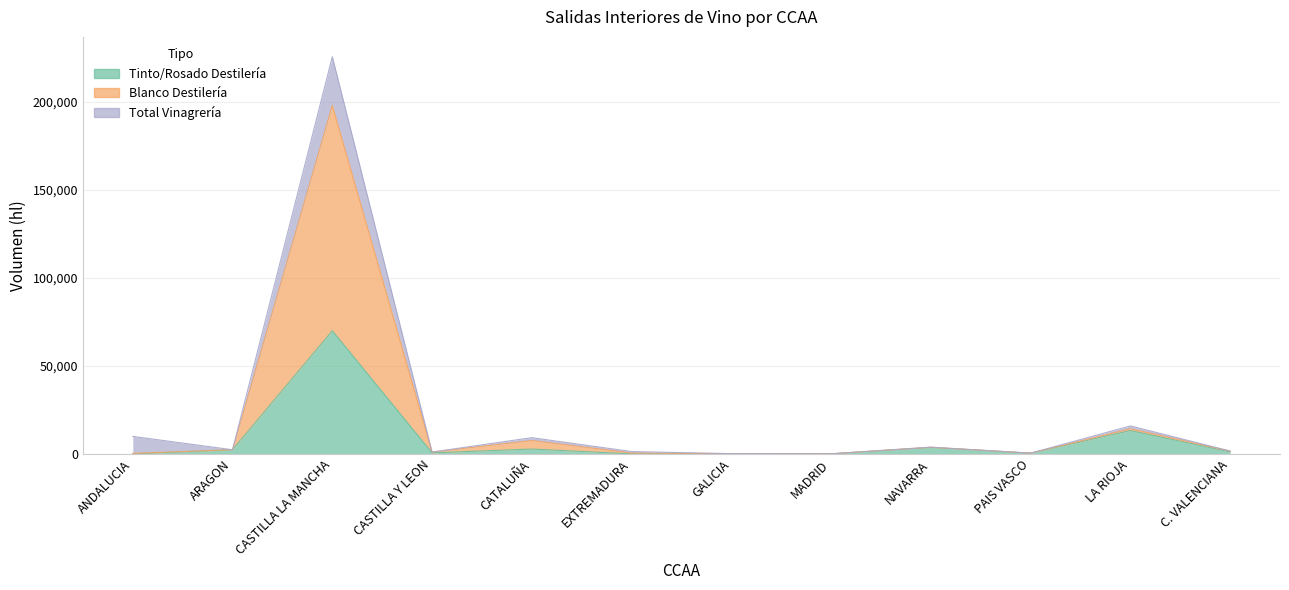

True or false: Tinto/Rosado Destilería has a value of 398 at PAIS VASCO.

True